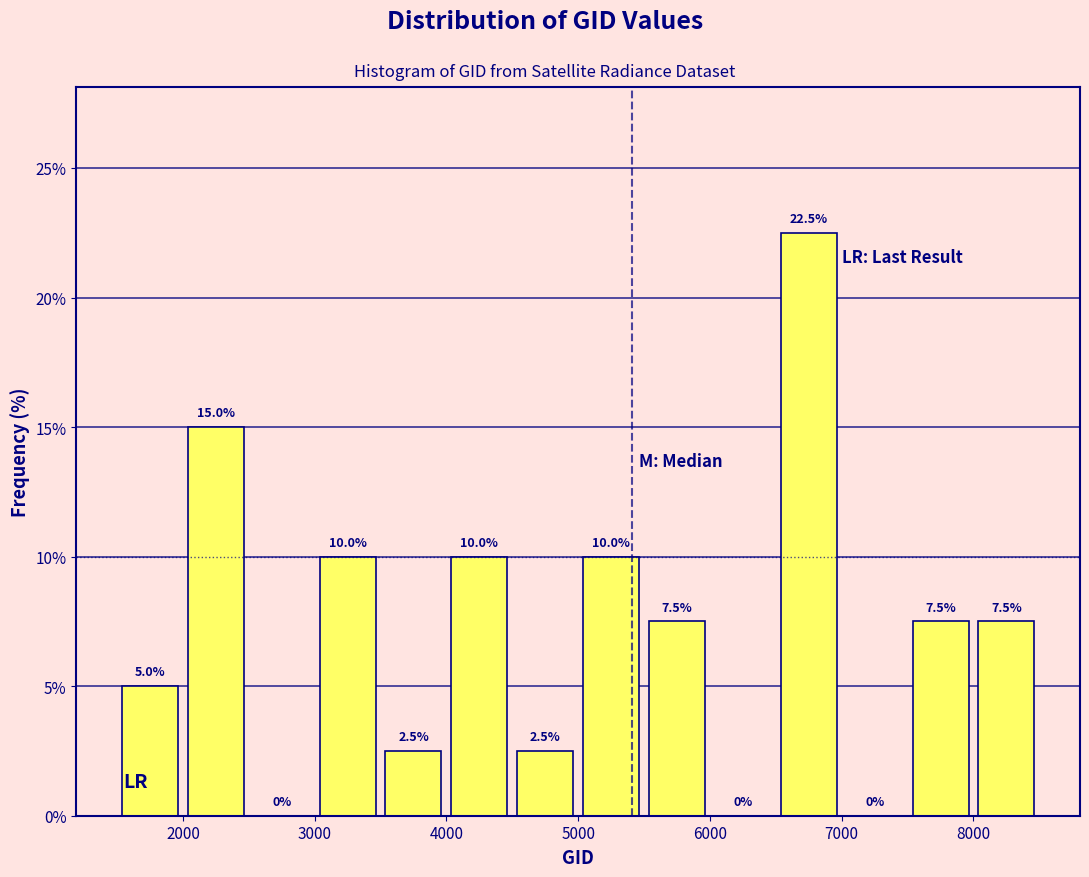

Over which range of the x-axis is the bar tallest?

6500 to 7000